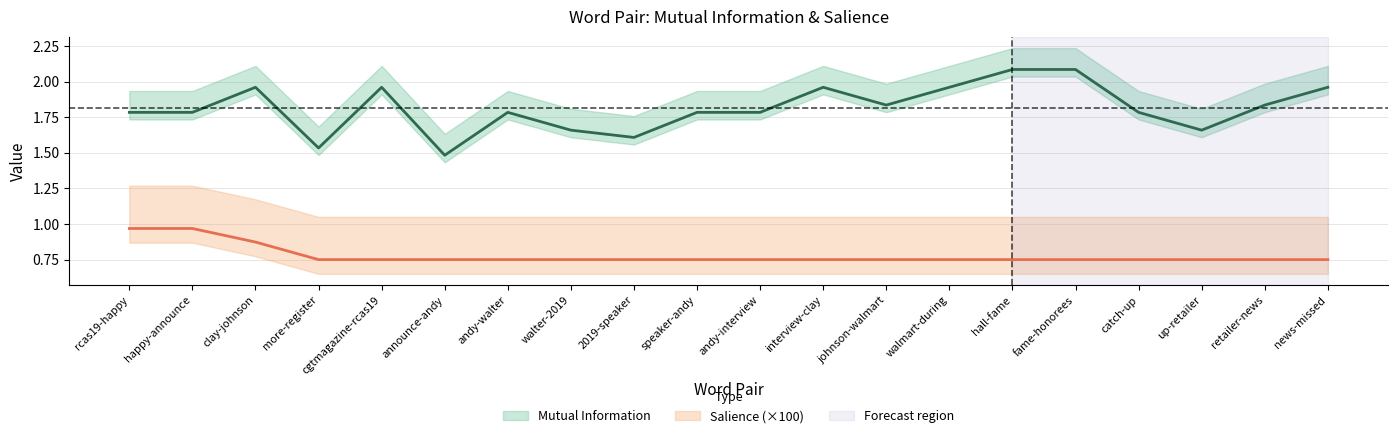

At which category is the sum across all series the highest?

hall-fame